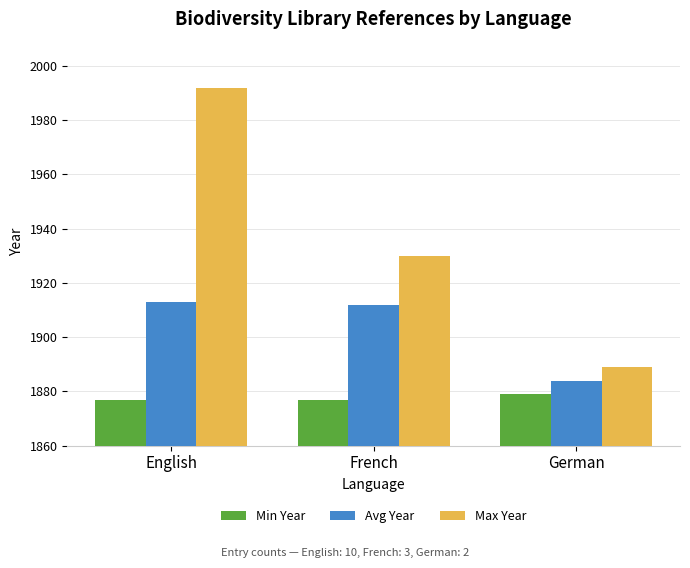

What is the approximate value of Min Year at English?

1877